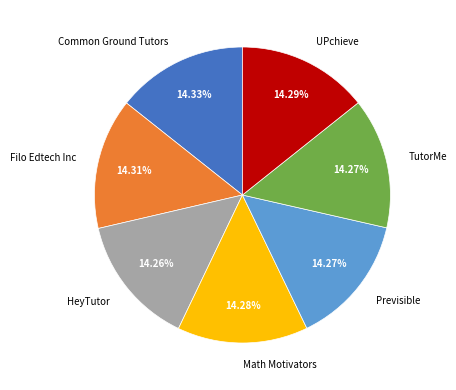

Combined, do TutorMe and HeyTutor account for over 50%?

No